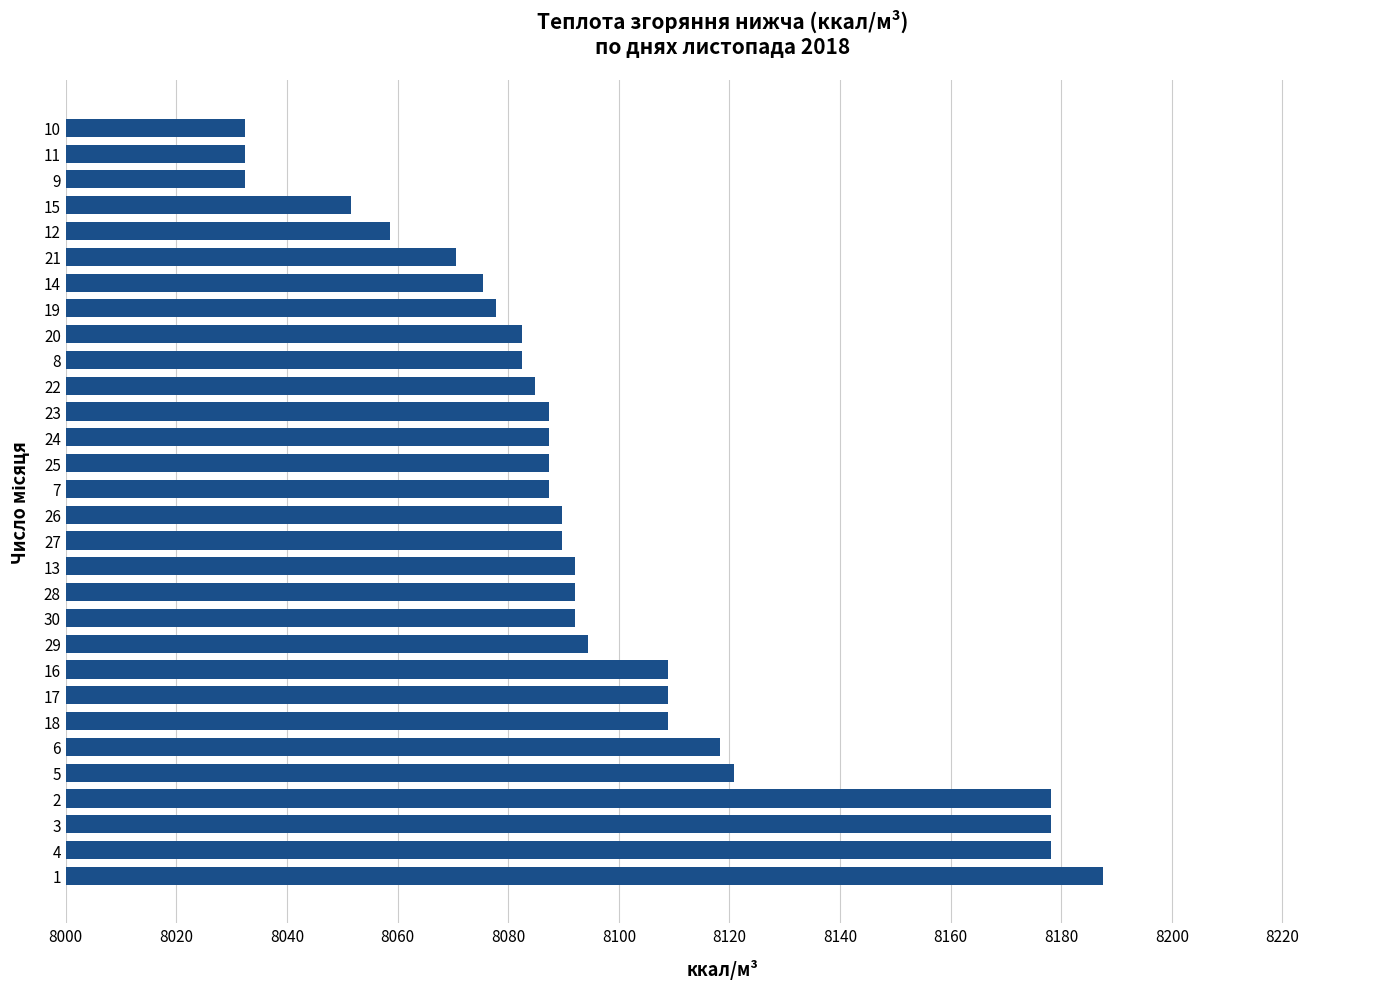

Reading bottom to top, list all the values displayed in this chart.

8187.6	8178.1	8178.1	8178.1	8120.8	8118.4	8108.8	8108.8	8108.8	8094.5	8092.1	8092.1	8092.1	8089.7	8089.7	8087.3	8087.3	8087.3	8087.3	8084.9	8082.5	8082.5	8077.8	8075.4	8070.6	8058.7	8051.5	8032.4	8032.4	8032.4